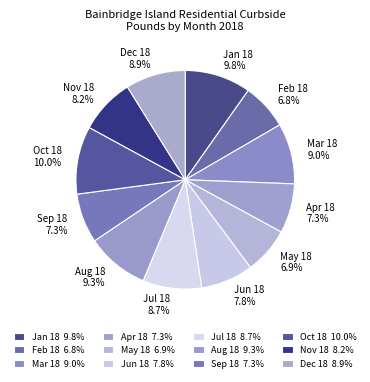

Is there a majority slice in this chart?

No